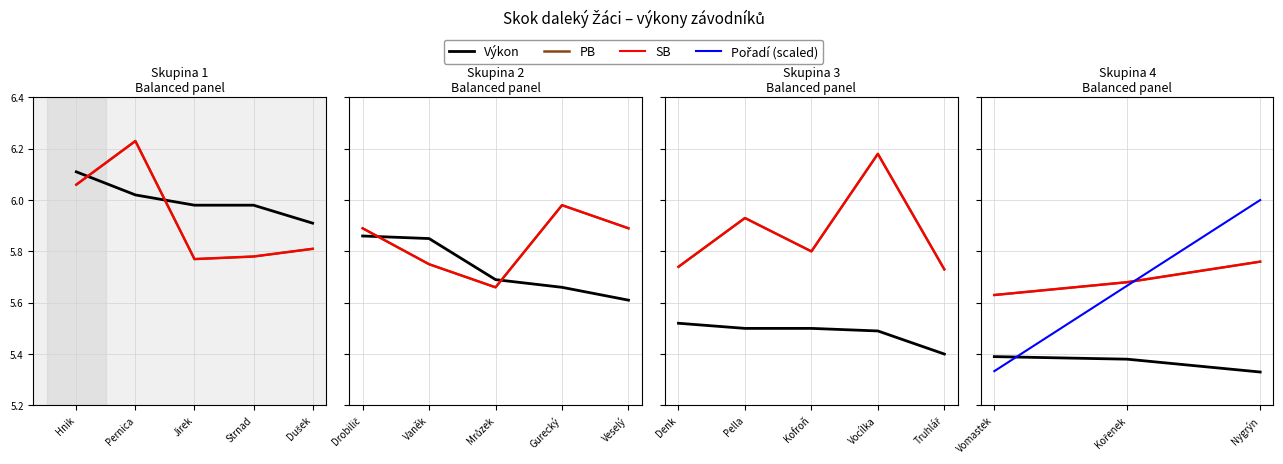

Which series has the widest spread of values?

Pořadí (scaled)